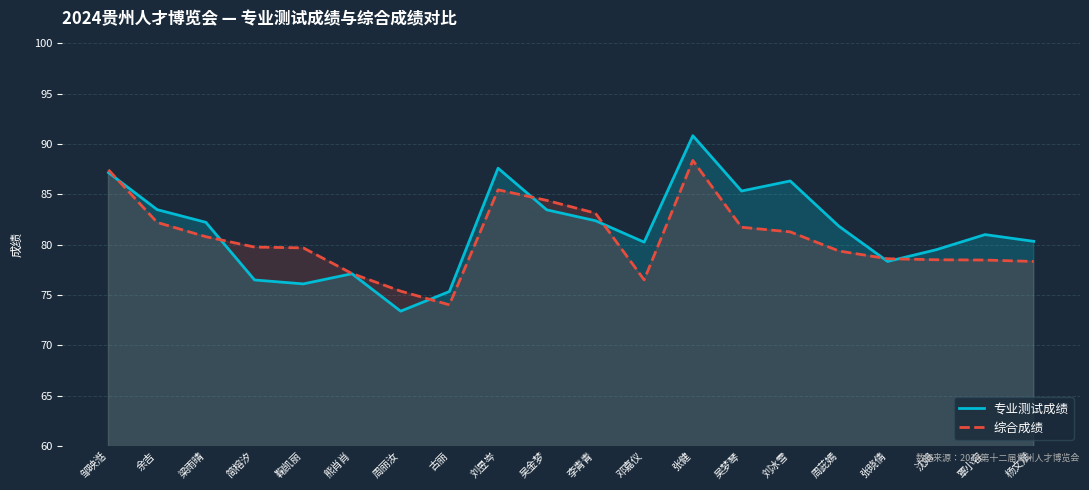

Reading right to left, transcribe all the data shown in this chart.

专业测试成绩: 杨文斌=80.3	覃小容=81.0	沈娟=79.5	张晓倩=78.3	周茈嫣=81.8	刘冰雪=86.3	吴梦琴=85.3	张健=90.8	邓嘉仪=80.2	李青青=82.4	吴金梦=83.5	刘昱岑=87.6	古丽=75.3	周丽汝=73.4	熊肖肖=77.1	鞠凯丽=76.1	简榕汐=76.5	梁雨晴=82.2	余吉=83.5	邹映湉=87.2
综合成绩: 杨文斌=78.3	覃小容=78.5	沈娟=78.5	张晓倩=78.6	周茈嫣=79.4	刘冰雪=81.3	吴梦琴=81.7	张健=88.4	邓嘉仪=76.5	李青青=83.1	吴金梦=84.4	刘昱岑=85.5	古丽=74.0	周丽汝=75.4	熊肖肖=77.1	鞠凯丽=79.7	简榕汐=79.8	梁雨晴=80.8	余吉=82.2	邹映湉=87.4